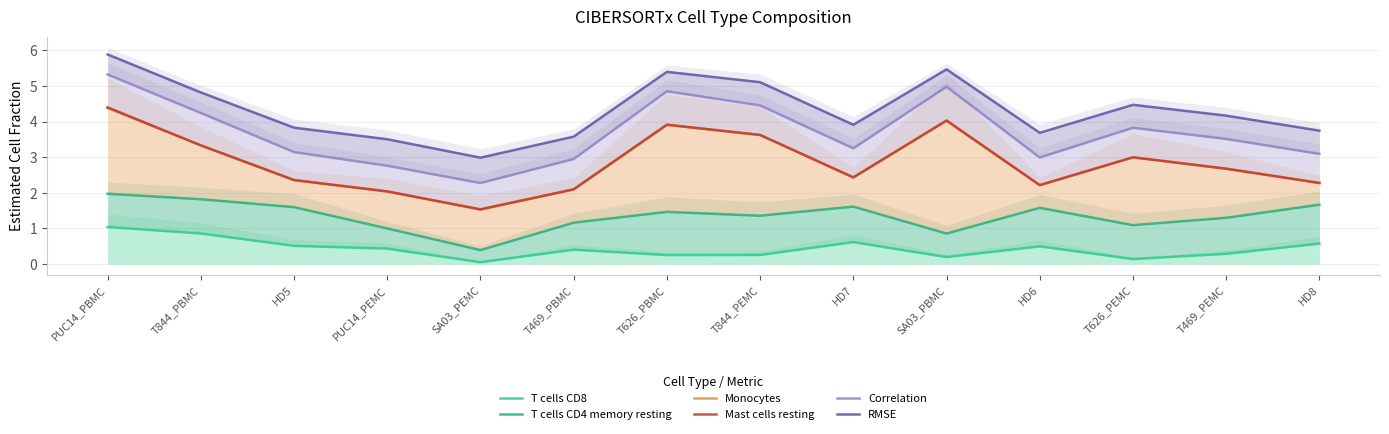

True or false: Mast cells resting has more than 0 points higher than both neighbors.

True